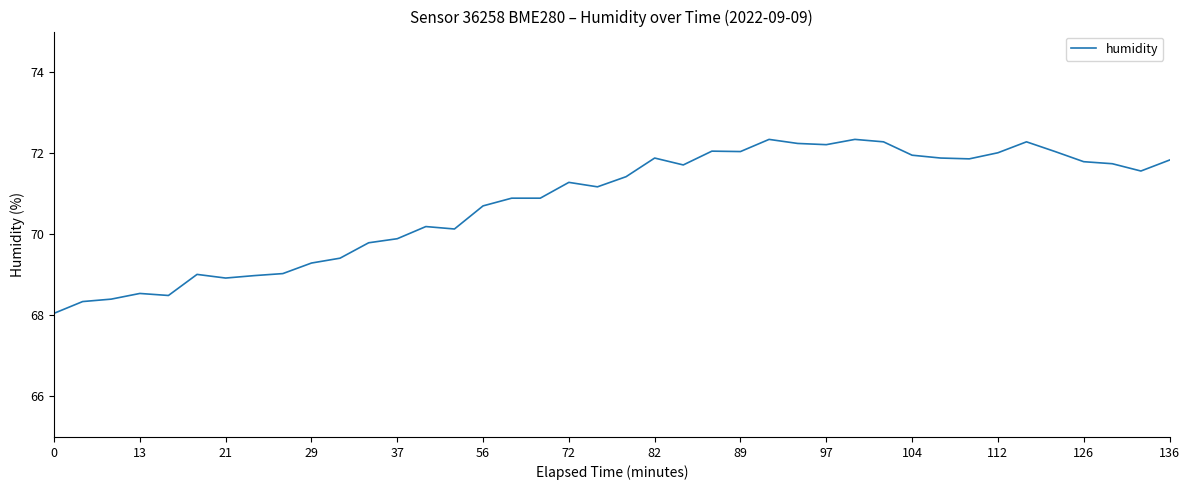

What is the maximum value shown in the chart?

72.3